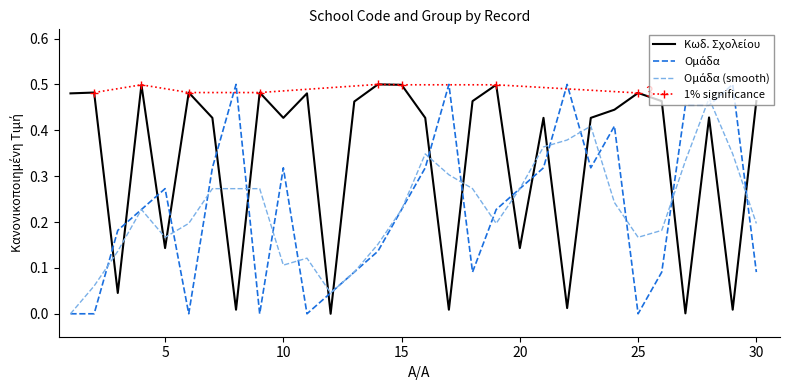

Where is the first local maximum for Ομάδα?

5